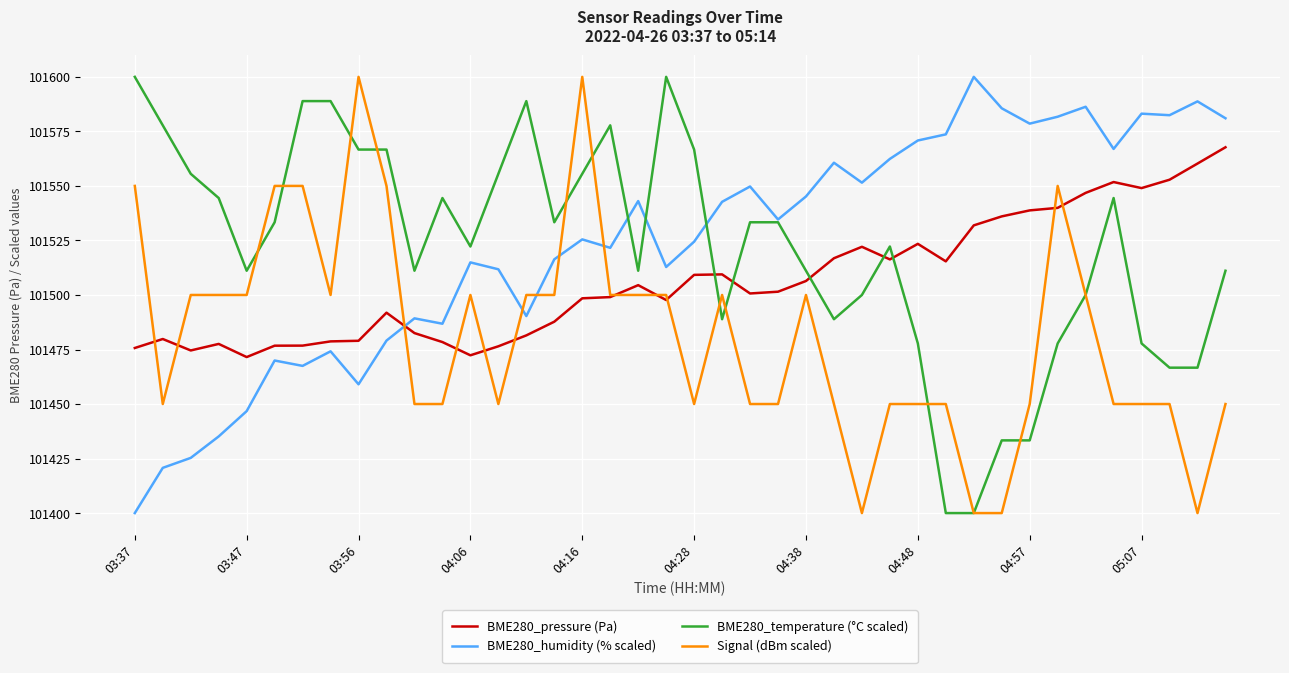

How many values in the Signal (dBm scaled) series are below 101500?

20